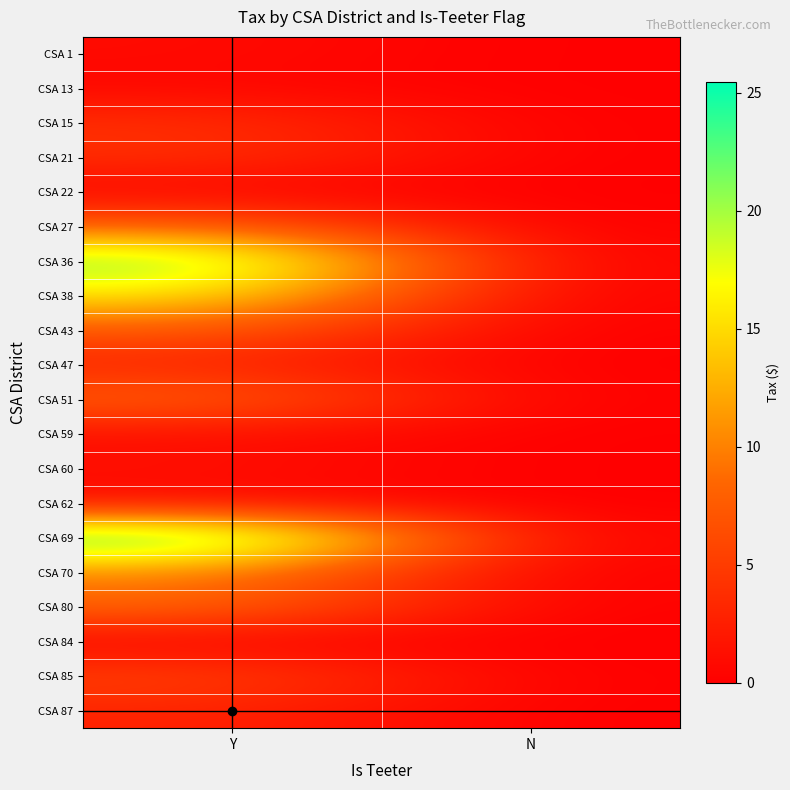

At which category is the sum across all series the highest?

Y